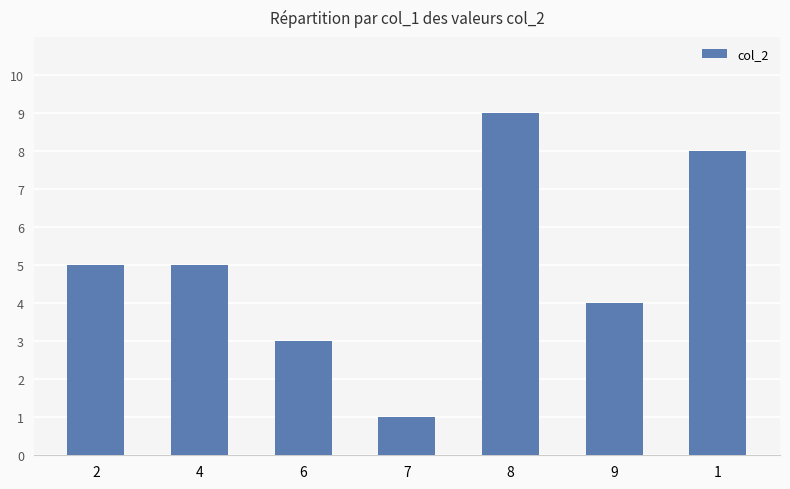

Approximately how many times larger is the value at 9 compared to 4?

0.8